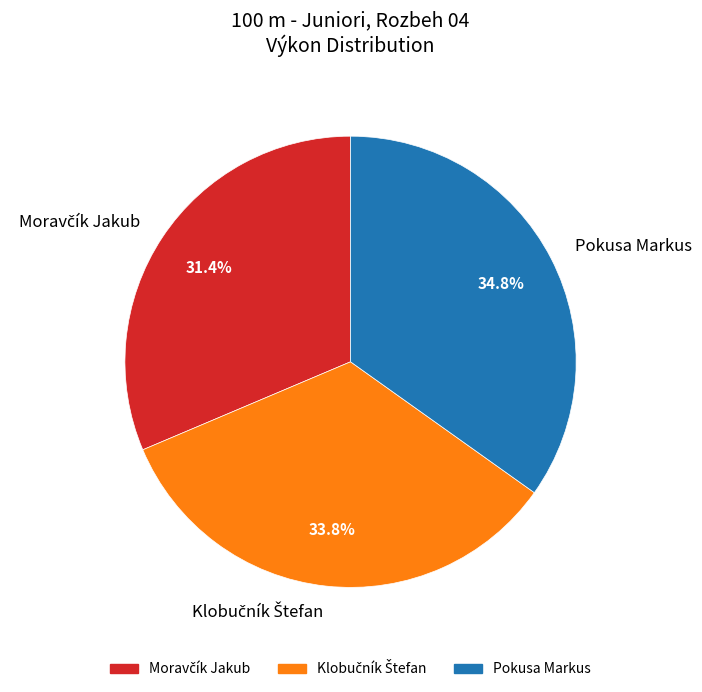

What percentage is NOT represented by Pokusa Markus?

65.2%